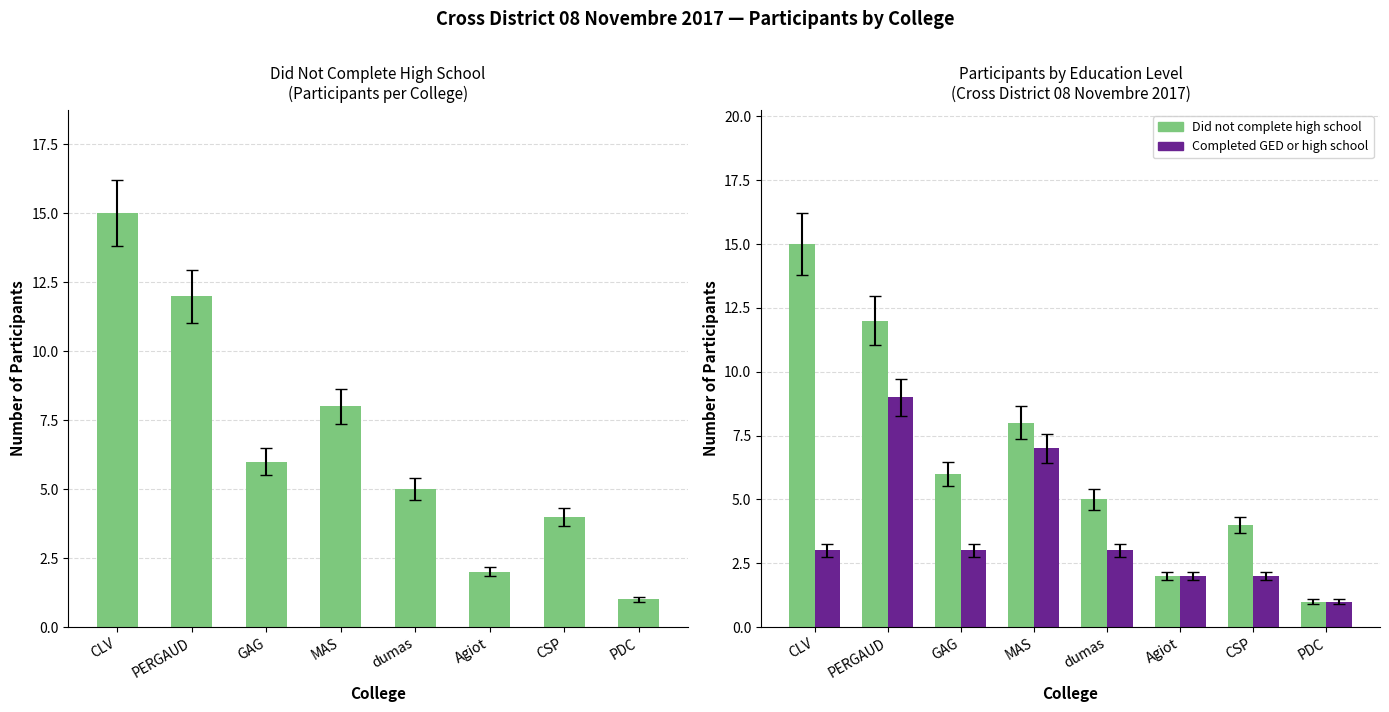

What is the total value across all series at CSP?

6